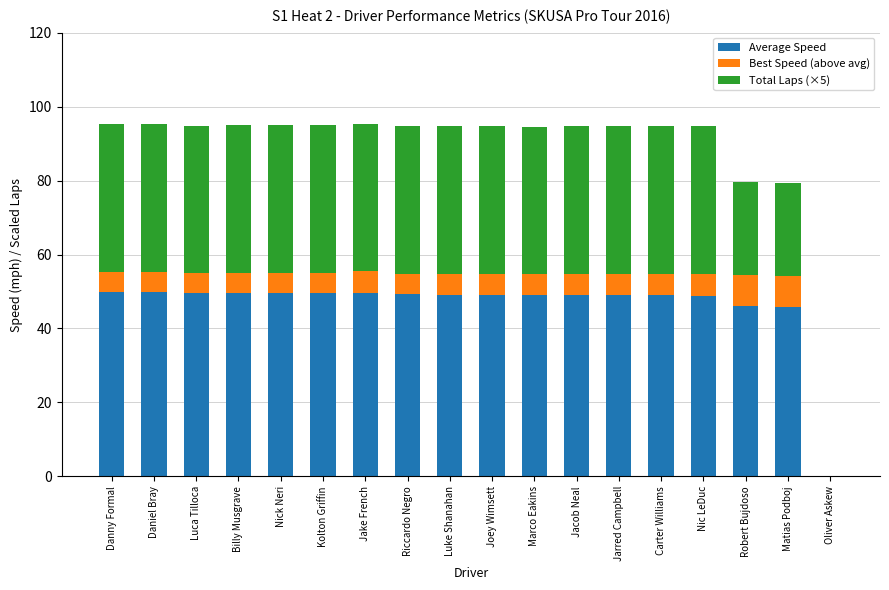

Count the number of data series in this chart.

3